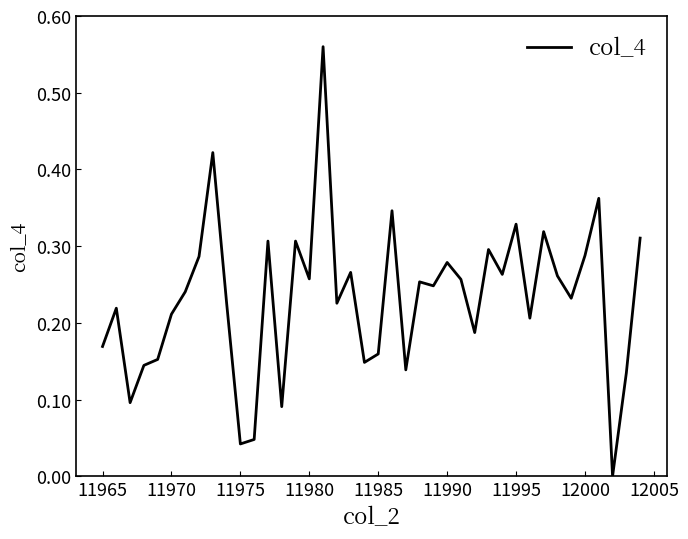

The chart shows a value of 0.1 at 11980. True or false?

False